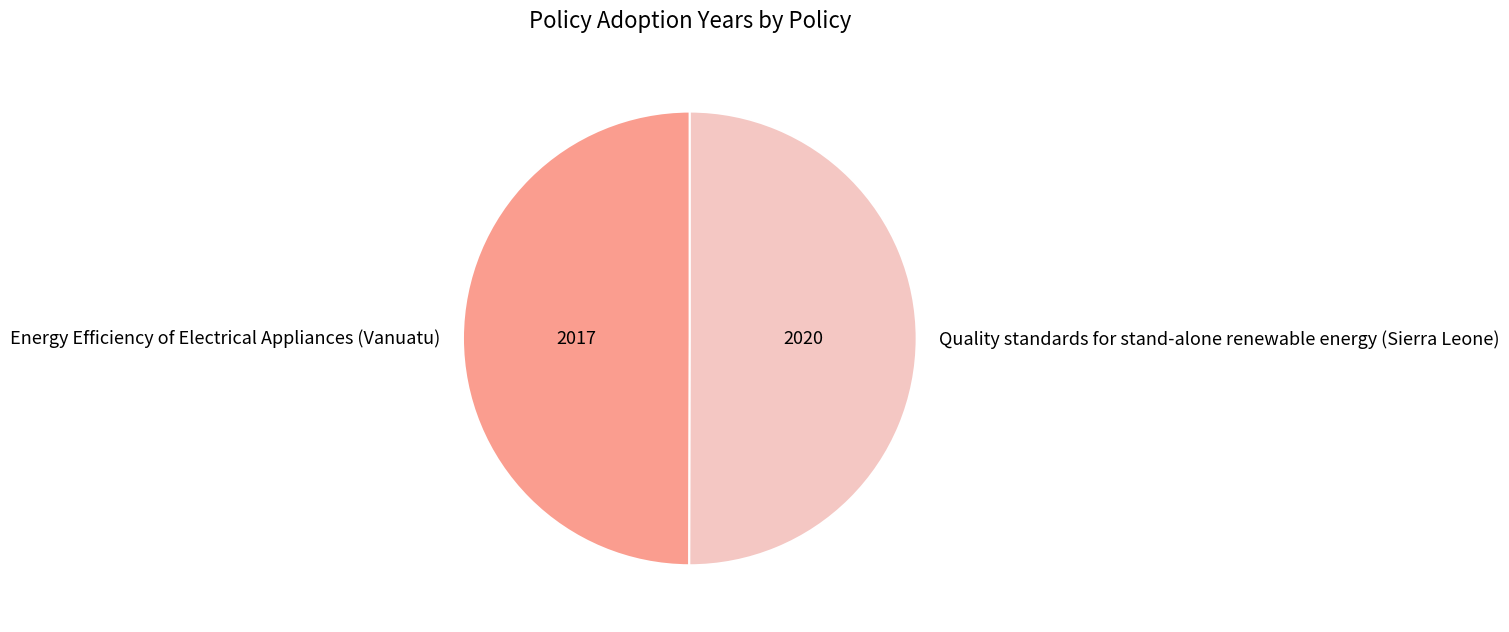

Approximately how many times larger is the value at Energy Efficiency of Electrical Appliances (Vanuatu) compared to Quality standards for stand-alone renewable energy (Sierra Leone)?

1.0